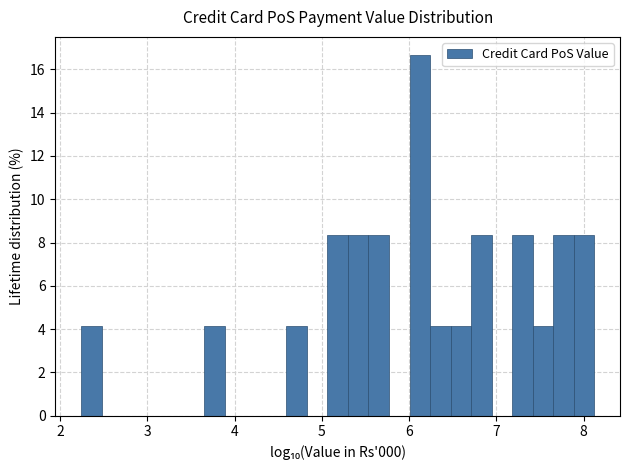

Read against the x-axis, roughly where is the centre of the tallest bar?

6.1